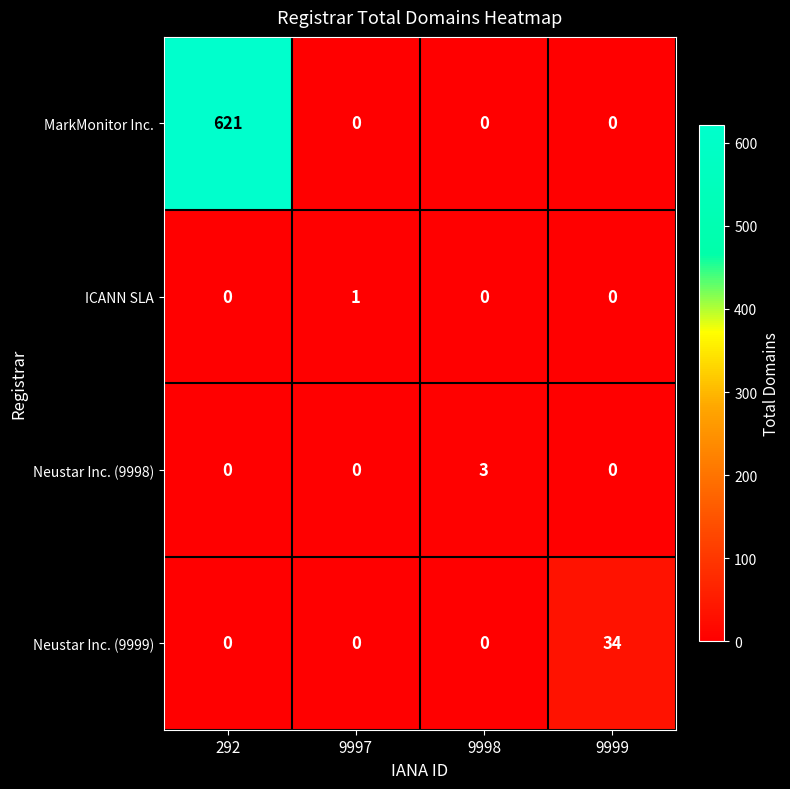

What is the difference between the maximum and minimum values in the Neustar Inc. (9998) series?

3